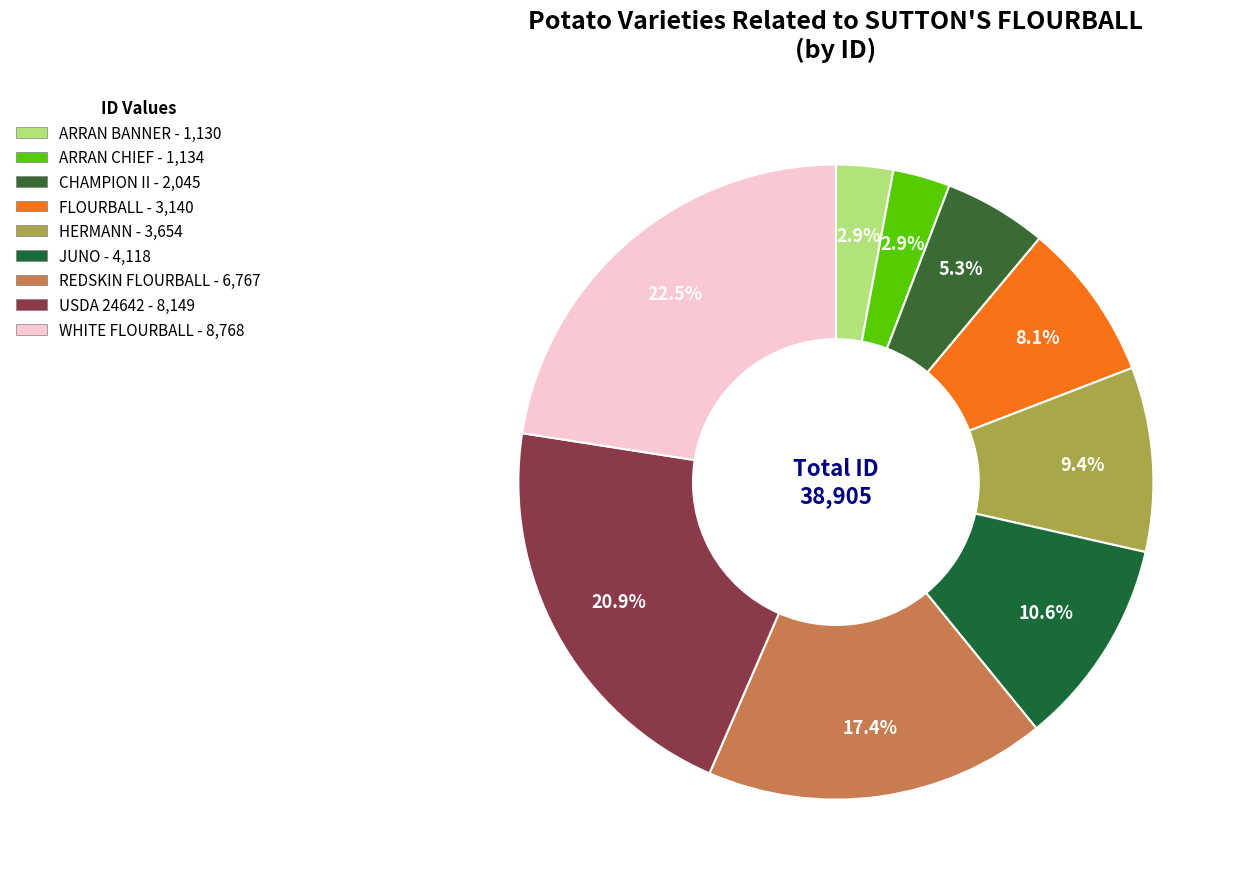

How many slices are in this pie chart?

9